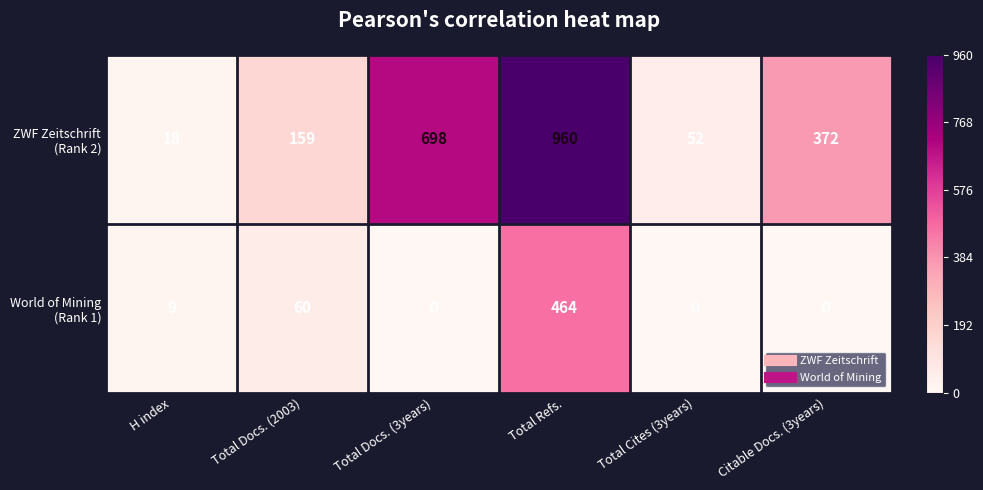

What is the maximum value shown in the chart?

960